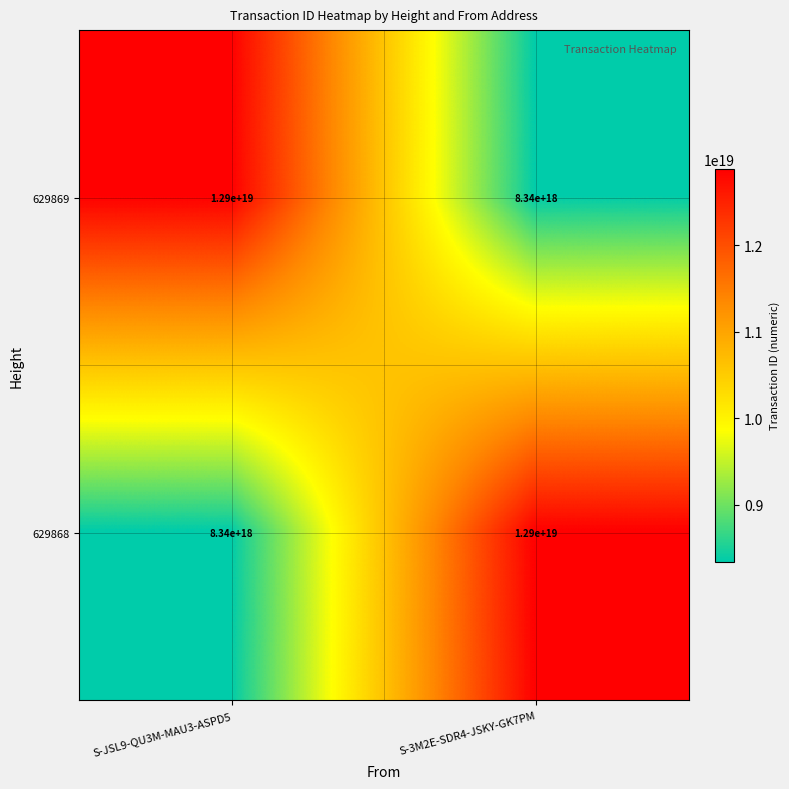

Which category has the highest value in the 629869 series?

S-JSL9-QU3M-MAU3-ASPD5